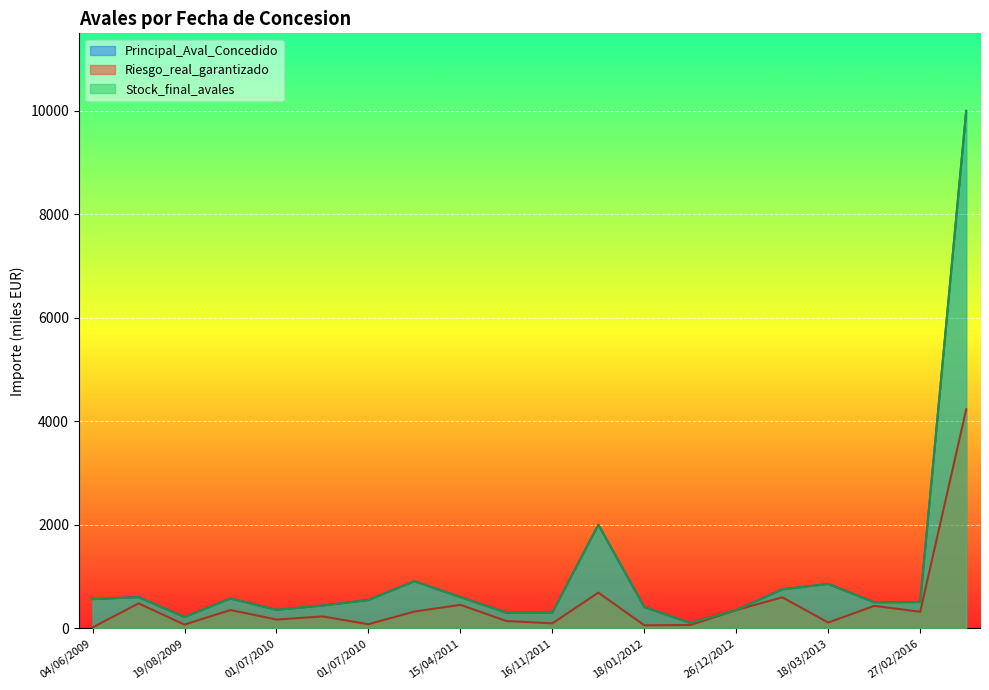

What is the approximate value of Riesgo_real_garantizado at 27/02/2016?

317.8